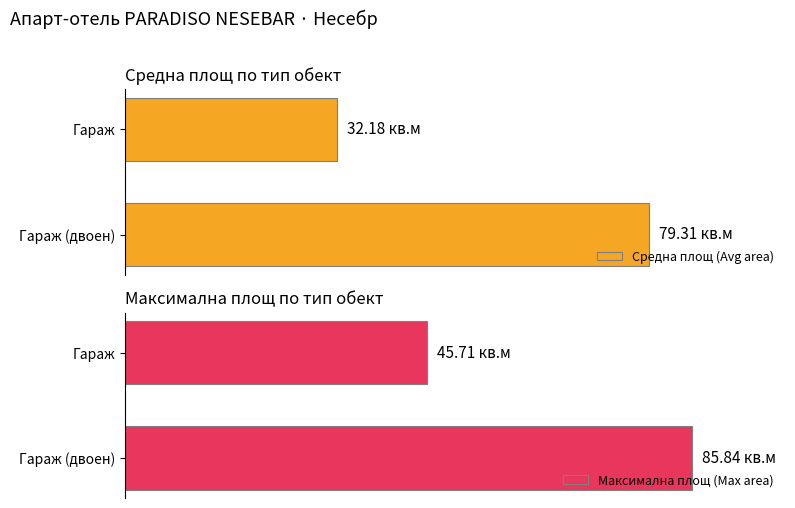

What are all the series names shown in the legend?

Средна площ (Avg area), Максимална площ (Max area)